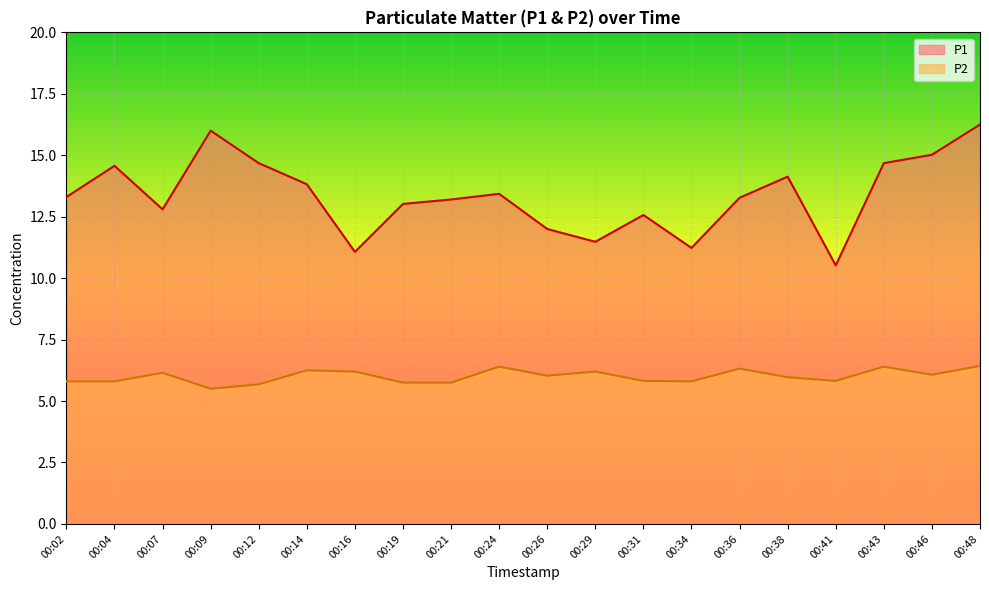

Rank the series by their average value, from highest to lowest.

P1, P2